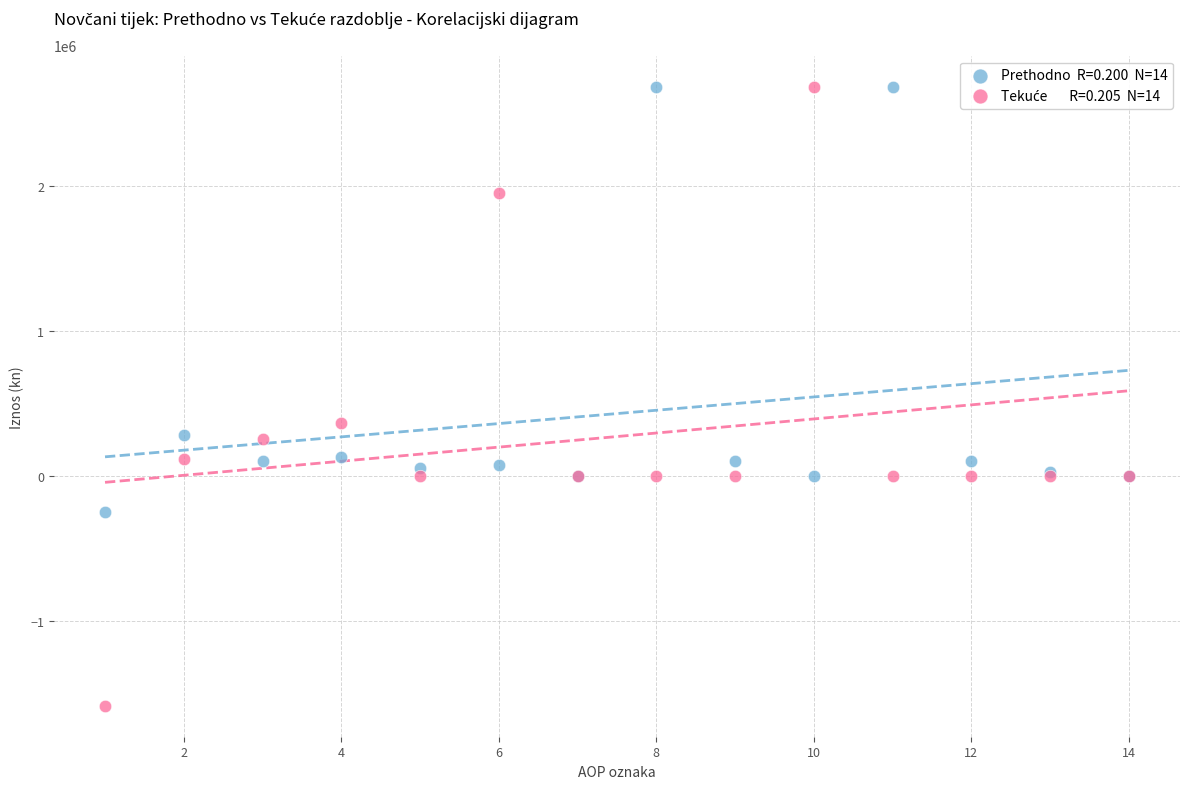

Across all series, what Y value is closest to 548986?

366140